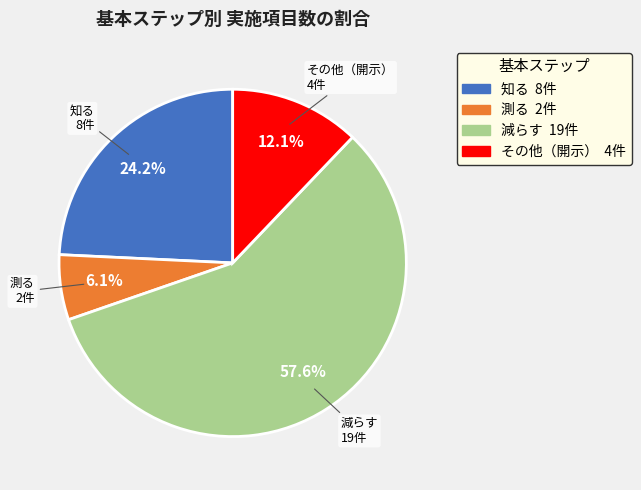

Which has a higher value, 知る or 測る?

知る